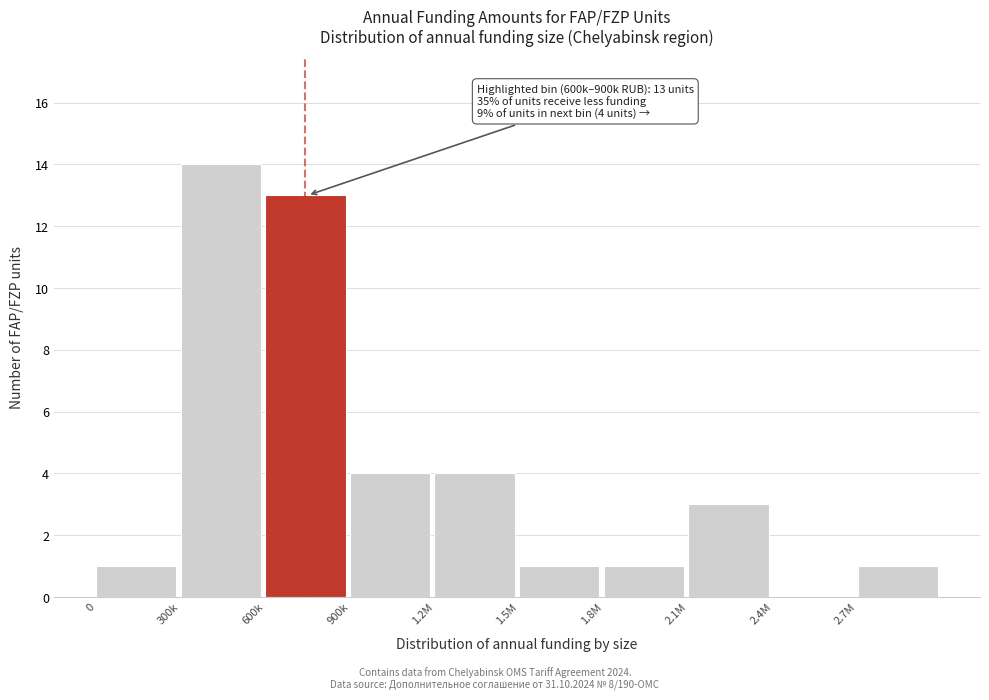

Reading left to right, list all the values displayed in this chart.

0=1	300k=14	600k=13	900k=4	1.2M=4	1.5M=1	1.8M=1	2.1M=3	2.4M=0	2.7M=1